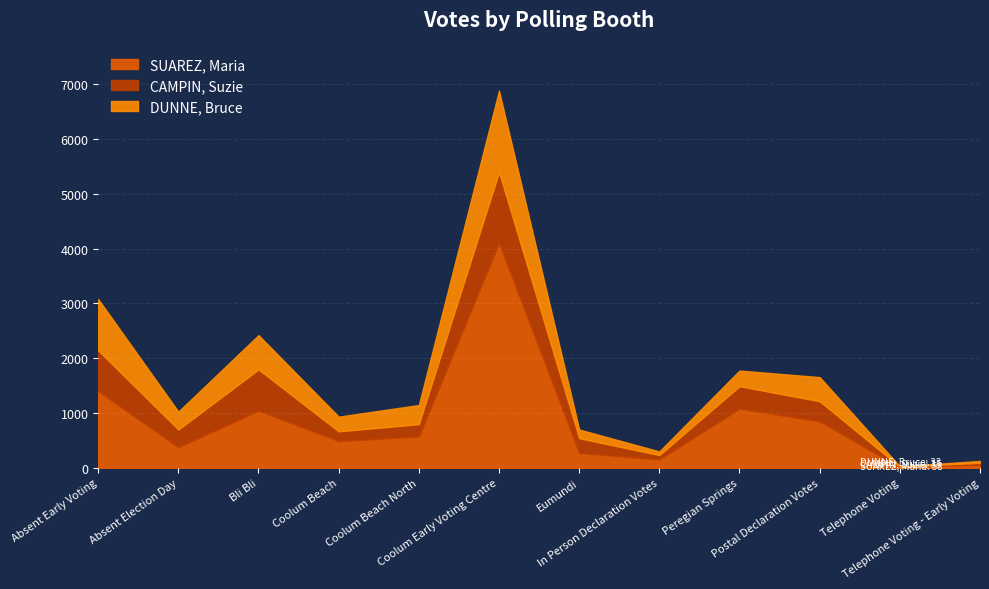

At which label does DUNNE, Bruce reach its peak?

Coolum Early Voting Centre